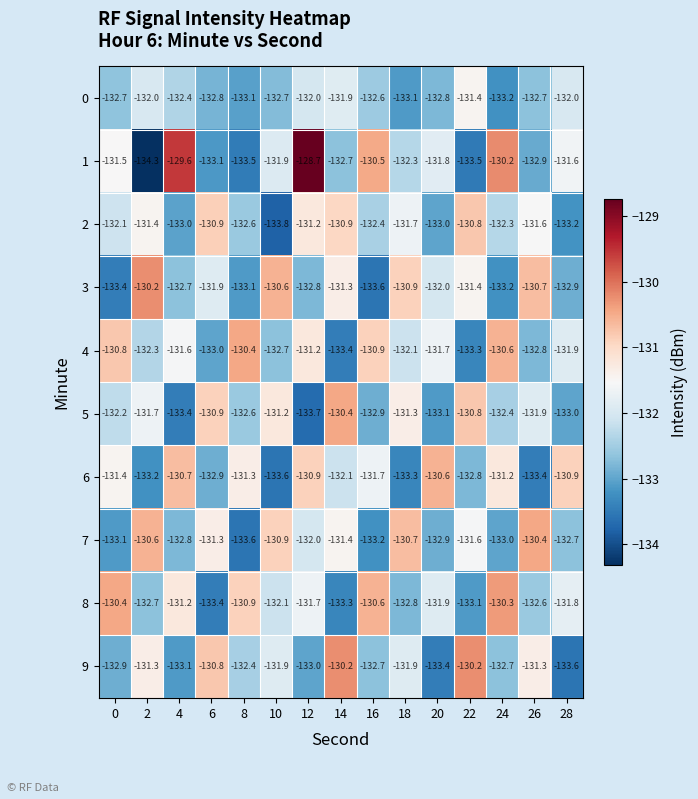

List the labels in order of 4 value, largest first.

8, 24, 0, 16, 12, 4, 20, 28, 18, 2, 10, 26, 6, 22, 14